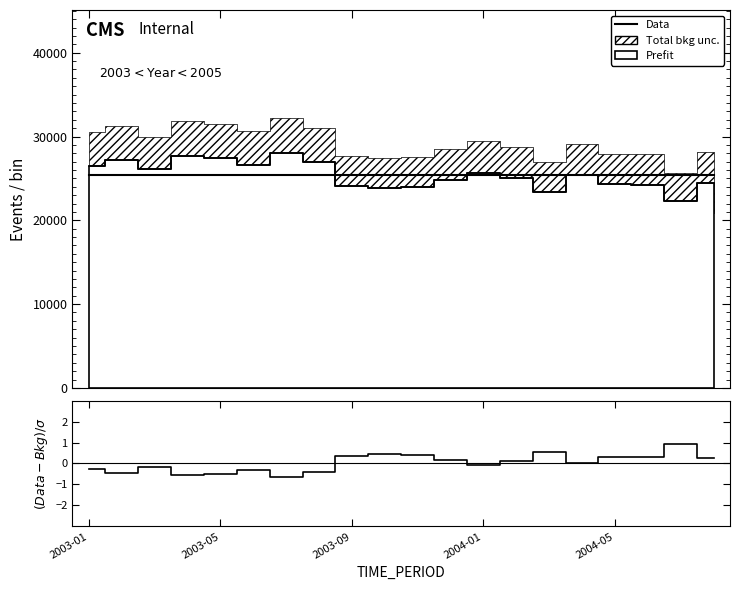

Where is the first local maximum for (Data-Bkg)/σ?

2003-09